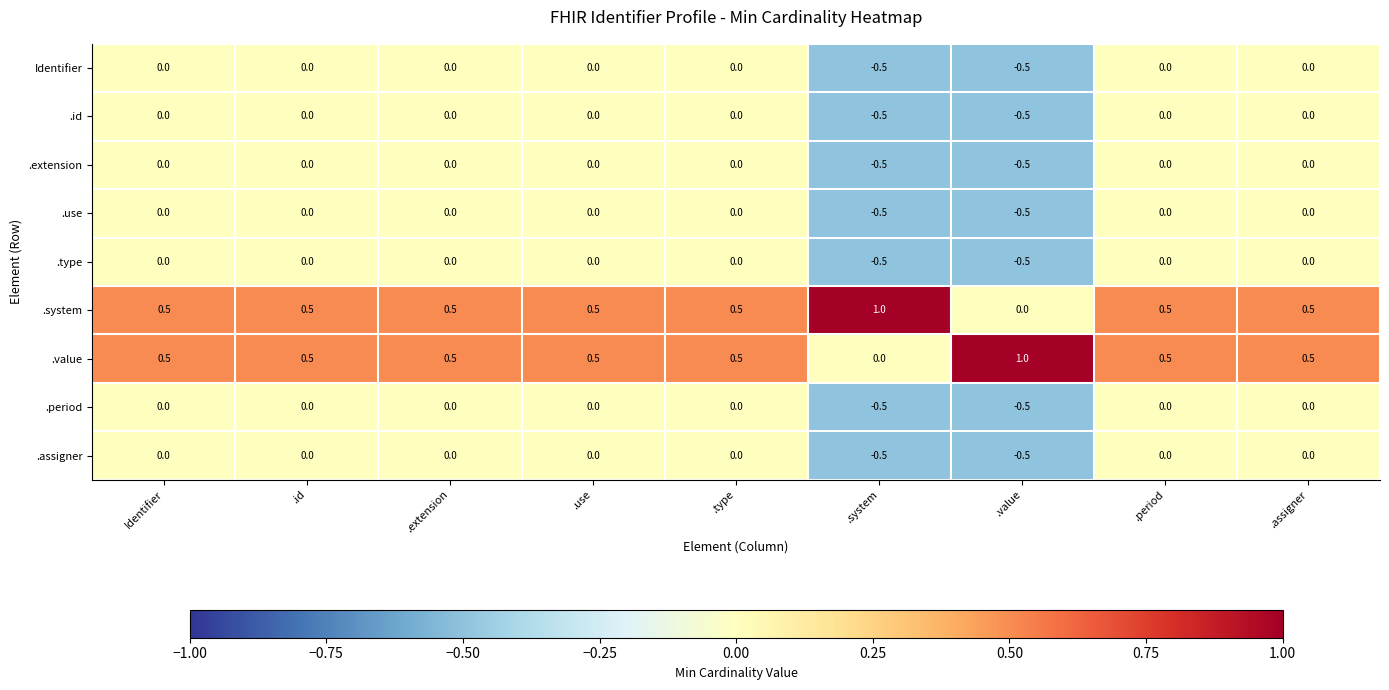

What is the spread (max minus min) of values at .extension?

0.5